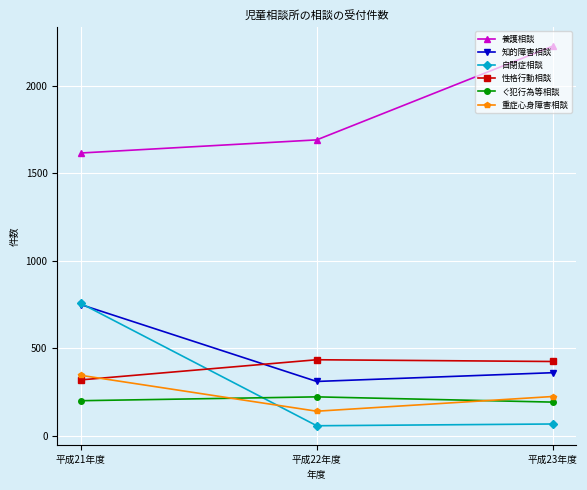

Which series has the largest range (max minus min)?

自閉症相談